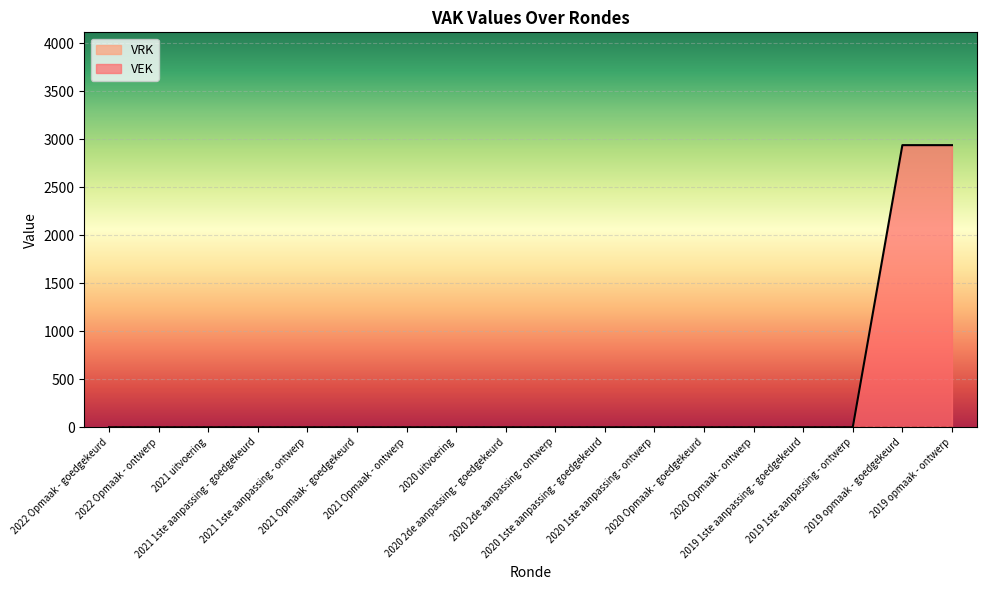

List the labels in order of value, largest first.

2019 opmaak - goedgekeurd, 2019 opmaak - ontwerp, 2022 Opmaak - goedgekeurd, 2022 Opmaak - ontwerp, 2021 uitvoering, 2021 1ste aanpassing - goedgekeurd, 2021 1ste aanpassing - ontwerp, 2021 Opmaak - goedgekeurd, 2021 Opmaak - ontwerp, 2020 uitvoering, 2020 2de aanpassing - goedgekeurd, 2020 2de aanpassing - ontwerp, 2020 1ste aanpassing - goedgekeurd, 2020 1ste aanpassing - ontwerp, 2020 Opmaak - goedgekeurd, 2020 Opmaak - ontwerp, 2019 1ste aanpassing - goedgekeurd, 2019 1ste aanpassing - ontwerp